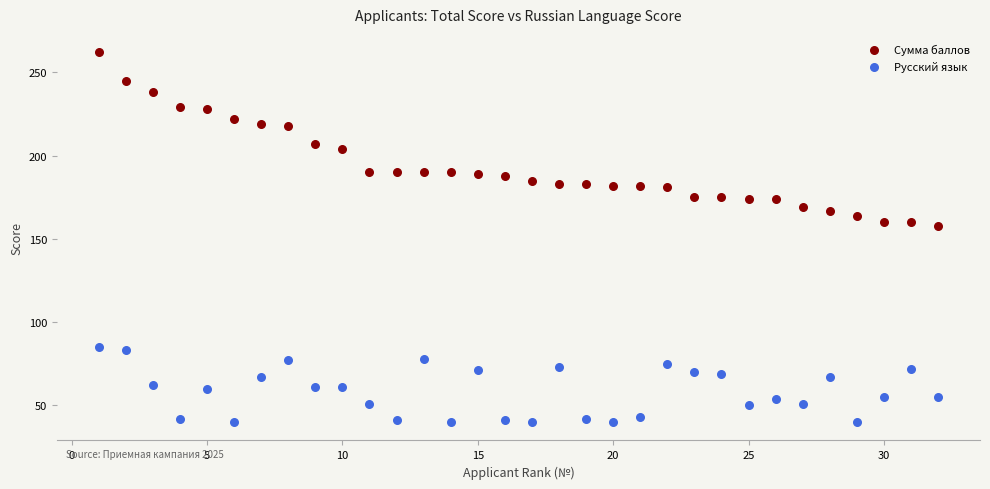

Which series contains the highest Y value?

Сумма баллов